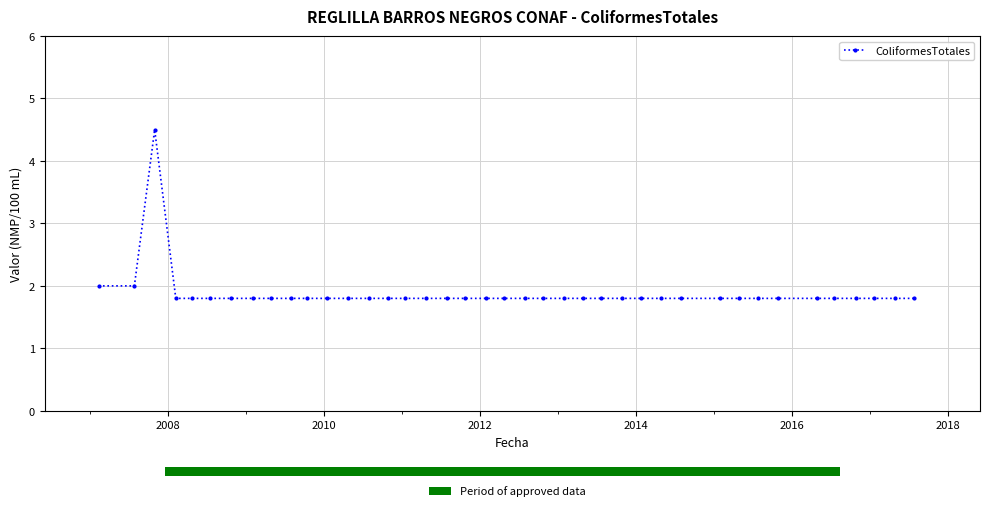

What is the value of the ColiformesTotales point at the 22nd from the left?

1.8